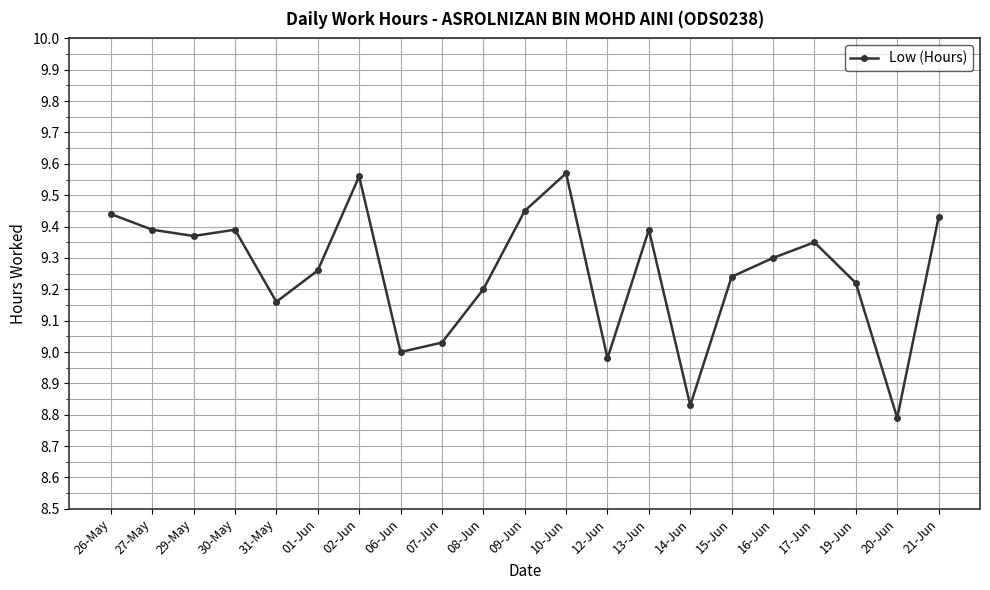

Which category has the lowest value across all series?

20-Jun